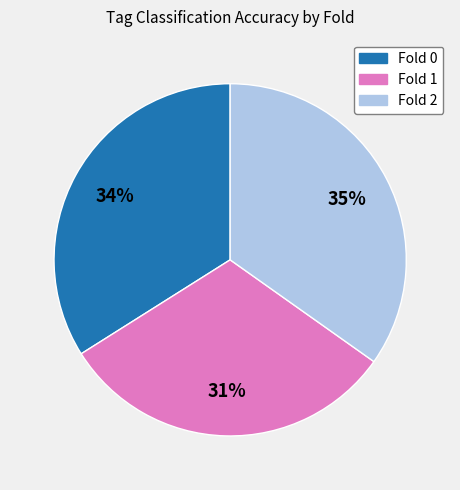

Does Fold 0 account for over 50% of the chart?

No